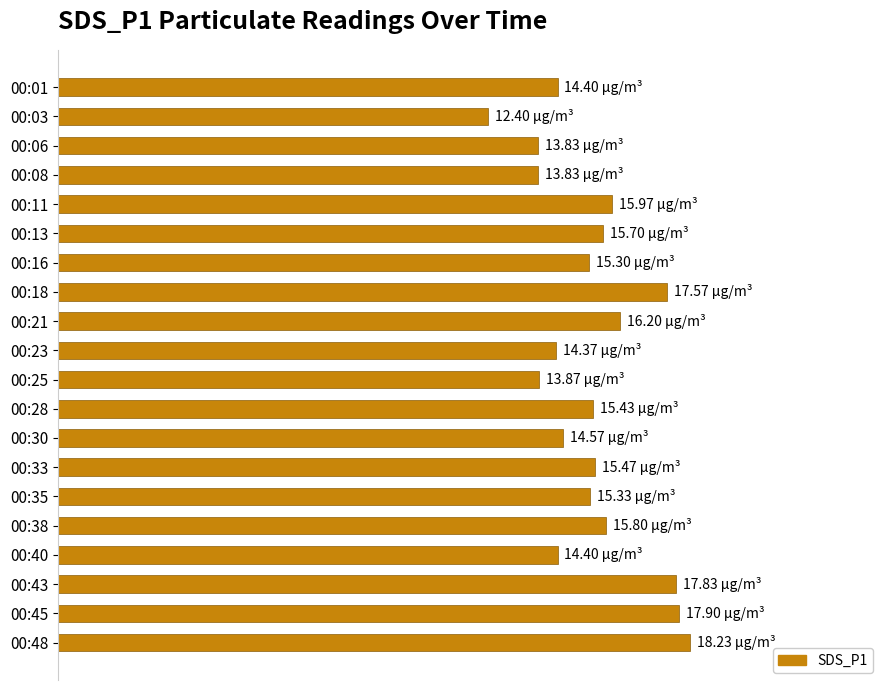

Which category has the highest value across all series?

00:48